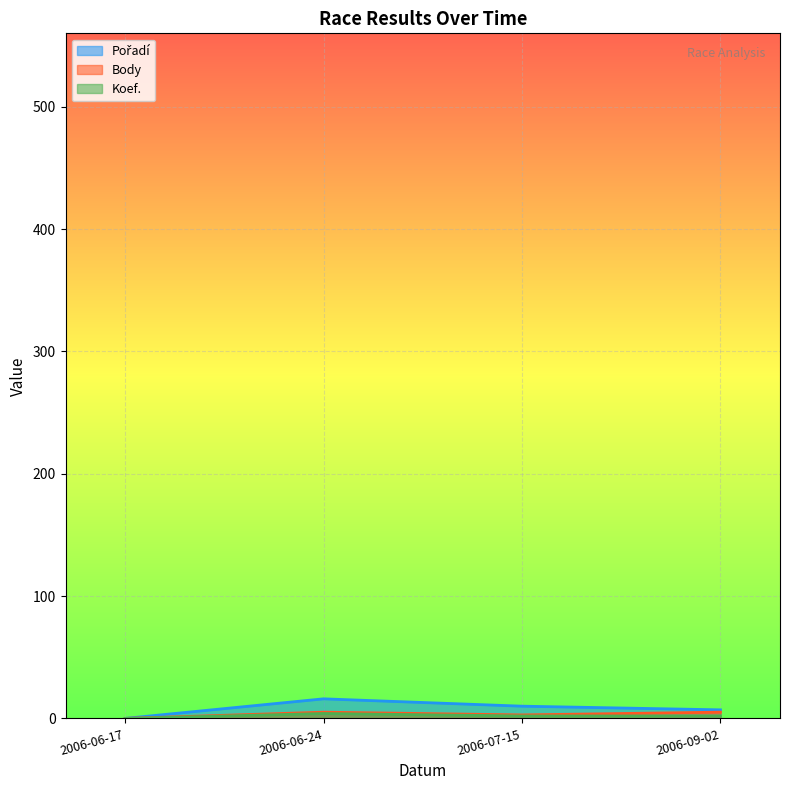

True or false: Pořadí has more than 0 points higher than both neighbors.

True